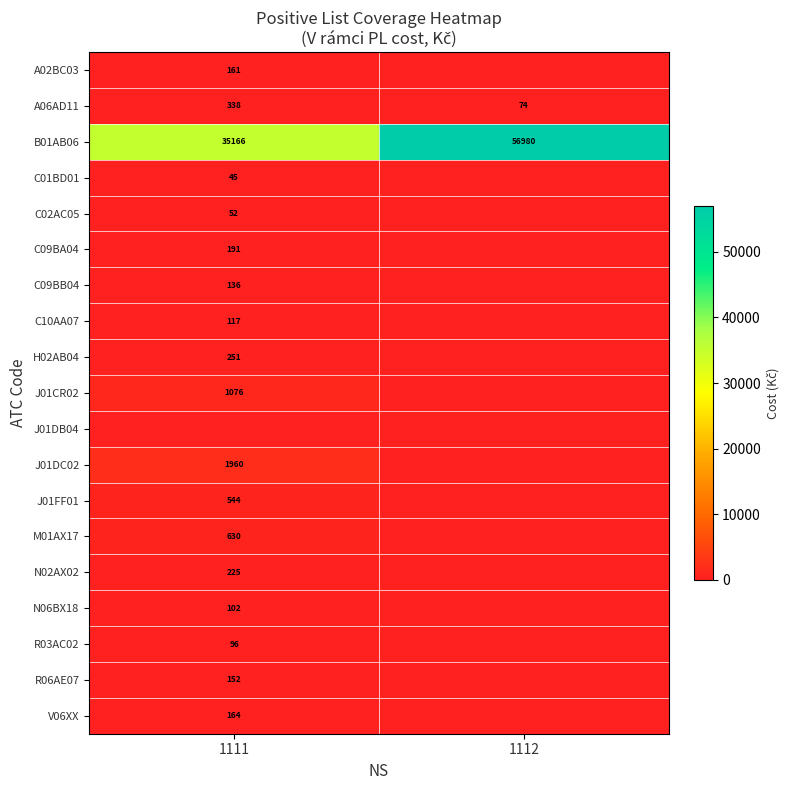

The value of C02AC05 at 1111 is 12. True or false?

False